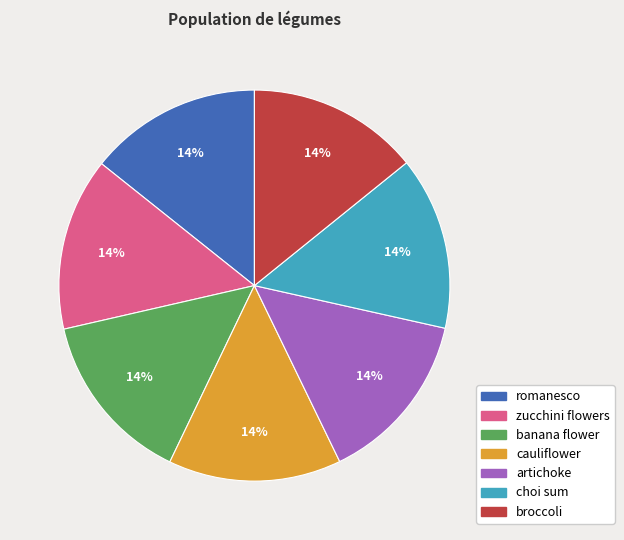

What is the ratio of the value at broccoli to the value at zucchini flowers?

1.0